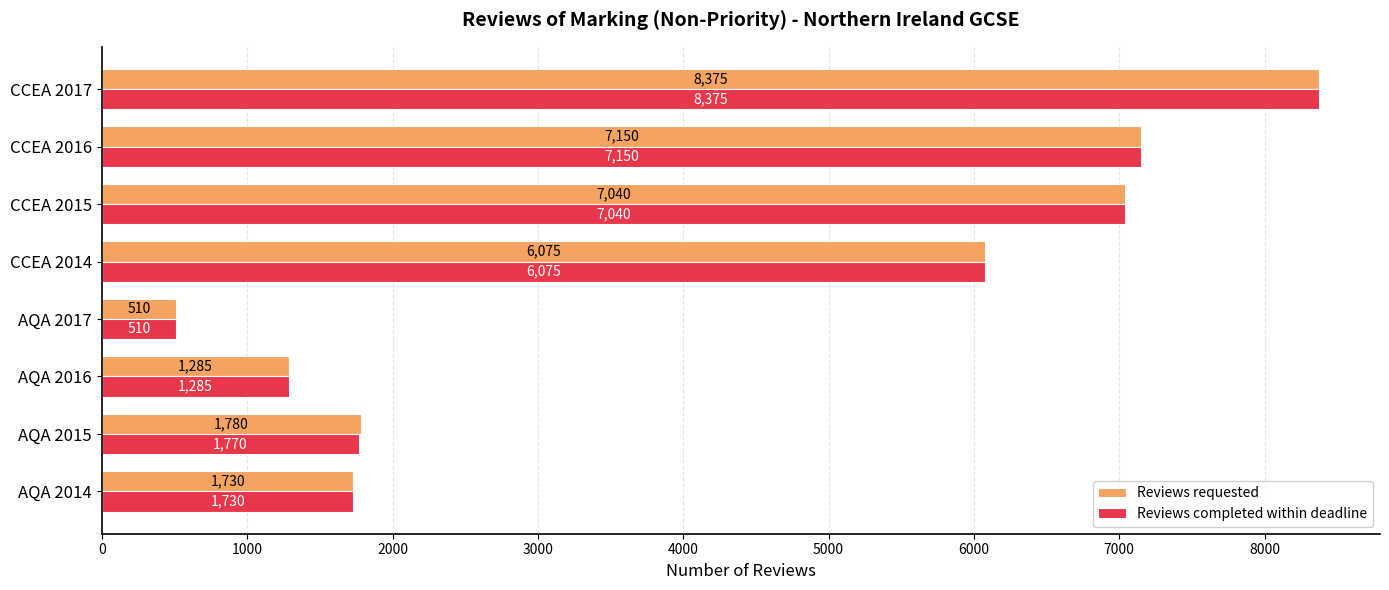

At which label is Reviews requested closest to 4442?

CCEA 2014